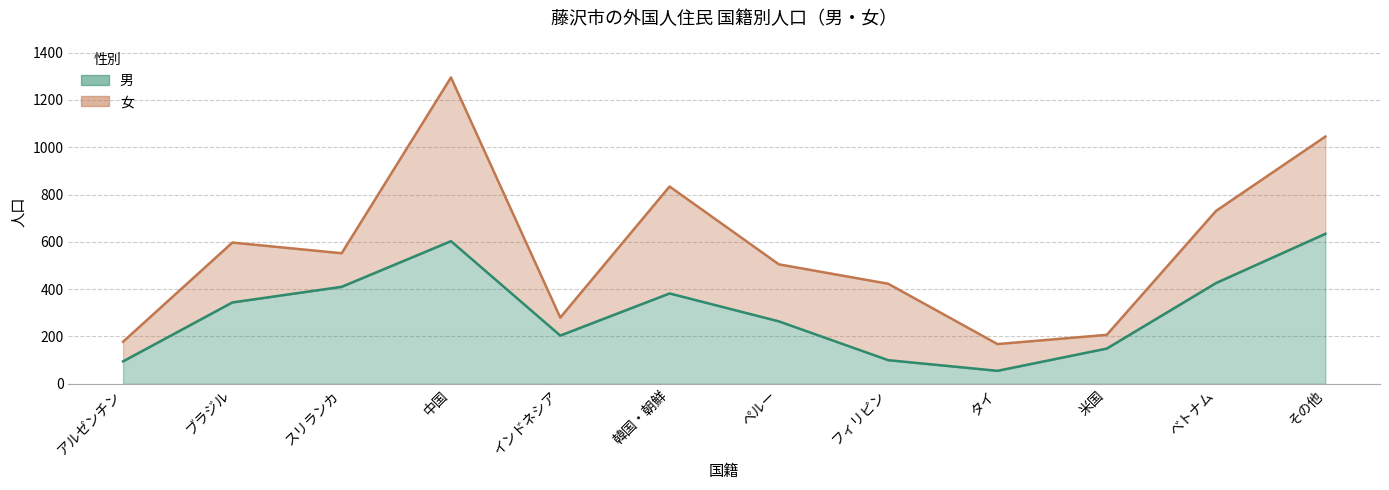

List the labels in order of value, largest first.

その他, 中国, べトナム, スリランカ, 韓国・朝鮮, ブラジル, ペルー, インドネシア, 米国, フィリピン, アルゼンチン, タイ